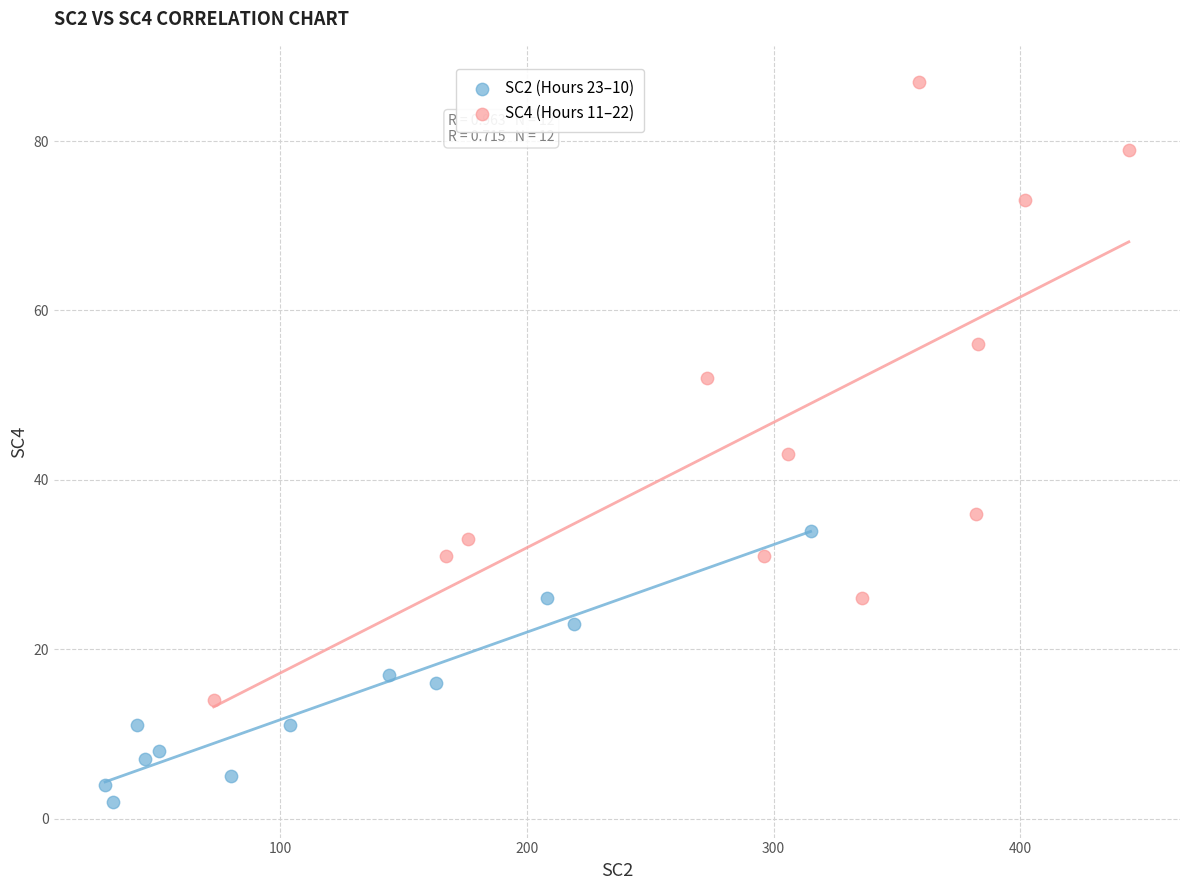

Which series contains the highest Y value?

SC4 (Hours 11–22)